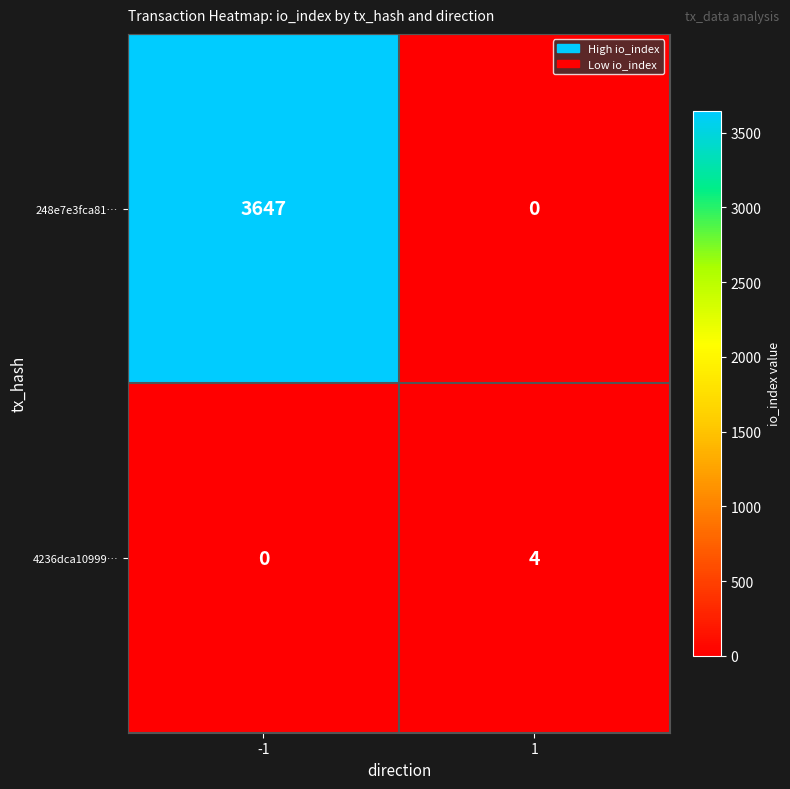

Rank the series by their average value, from highest to lowest.

248e7e3fca81…, 4236dca10999…